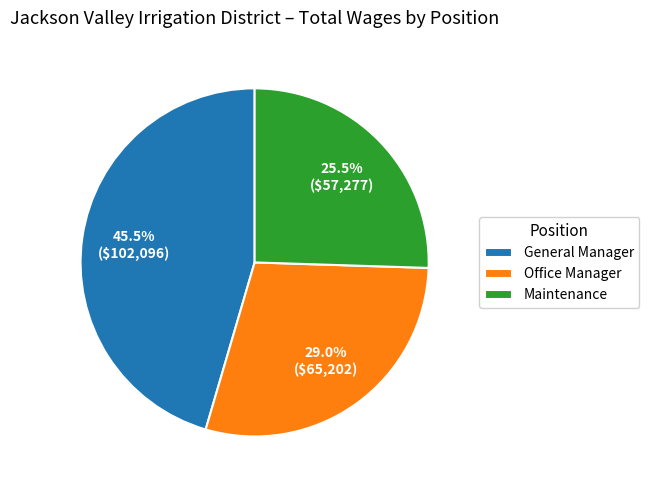

Combined, do Office Manager and Maintenance account for over 50%?

Yes